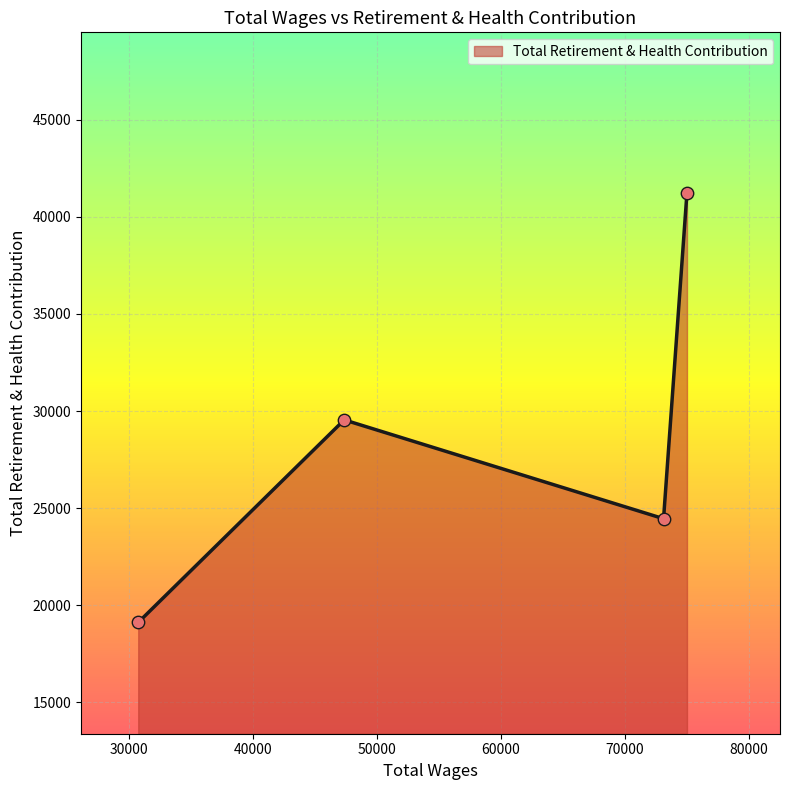

What is the difference between the maximum and minimum values?

22147